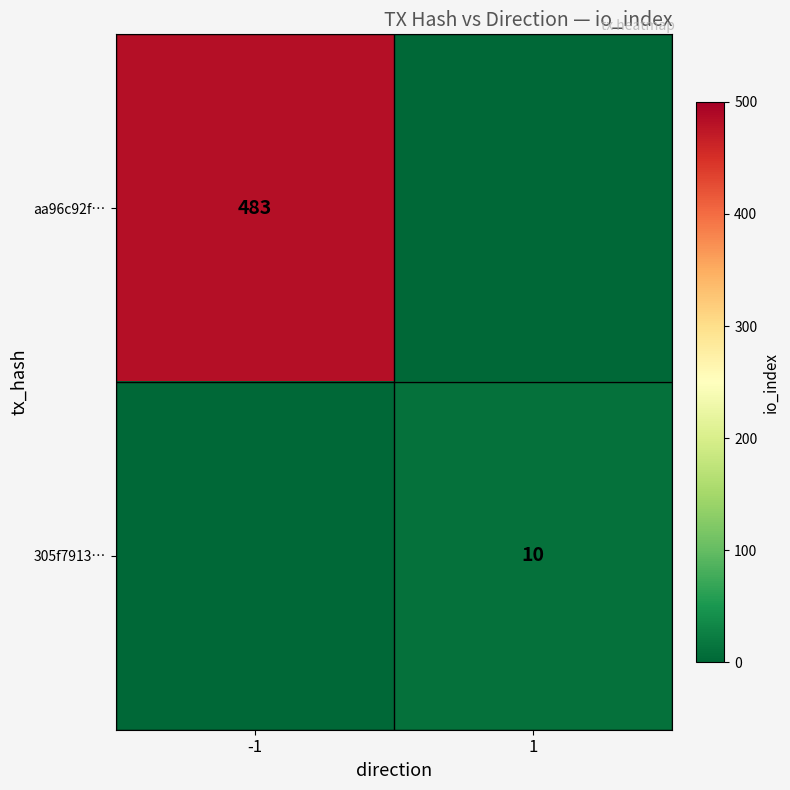

What is the spread (max minus min) of values at 1?

10